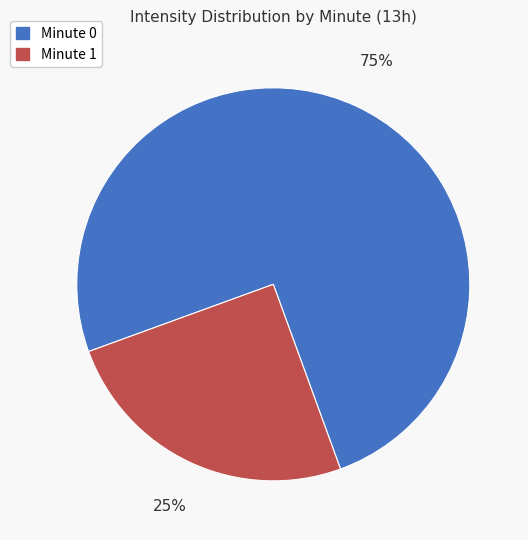

To the nearest percent, what is the average slice percentage?

50%